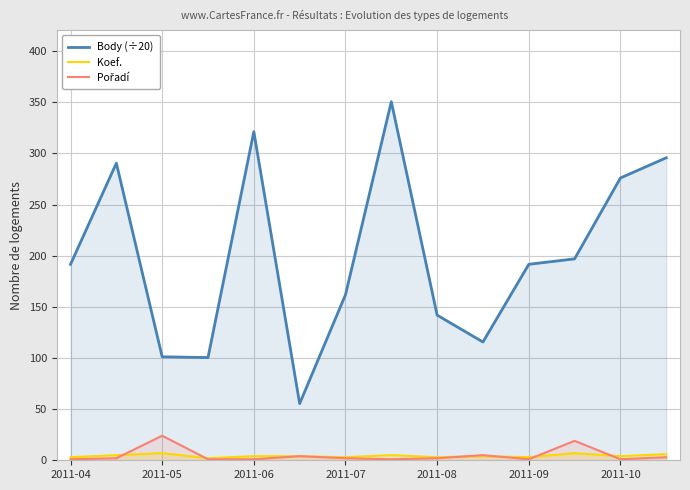

True or false: Body (÷20) has a value of 321.2 at 2011-06.

True